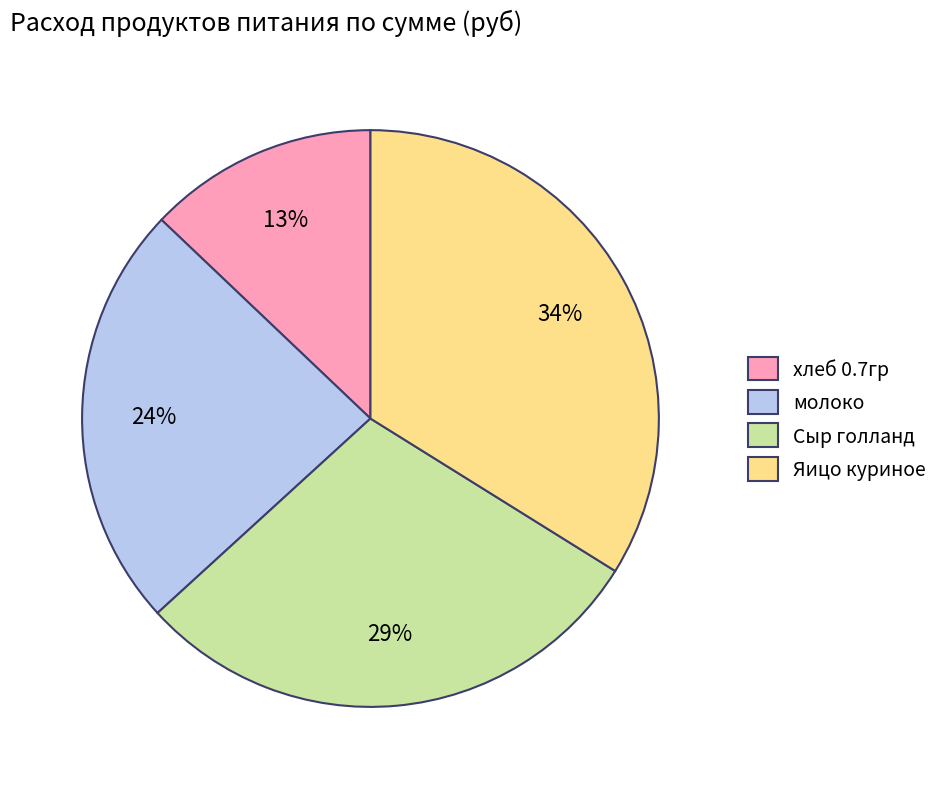

What percentage is the Яицо куриное slice, to the nearest percent?

34%